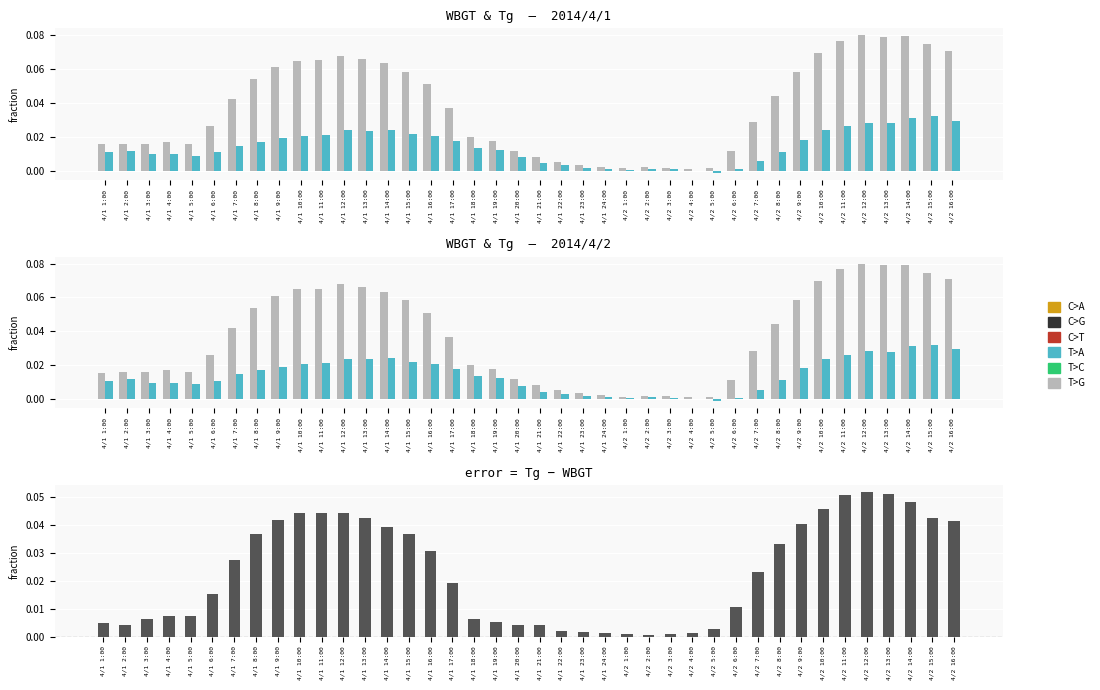

What is the difference between the maximum and minimum values in the Tg - WBGT series?

0.1